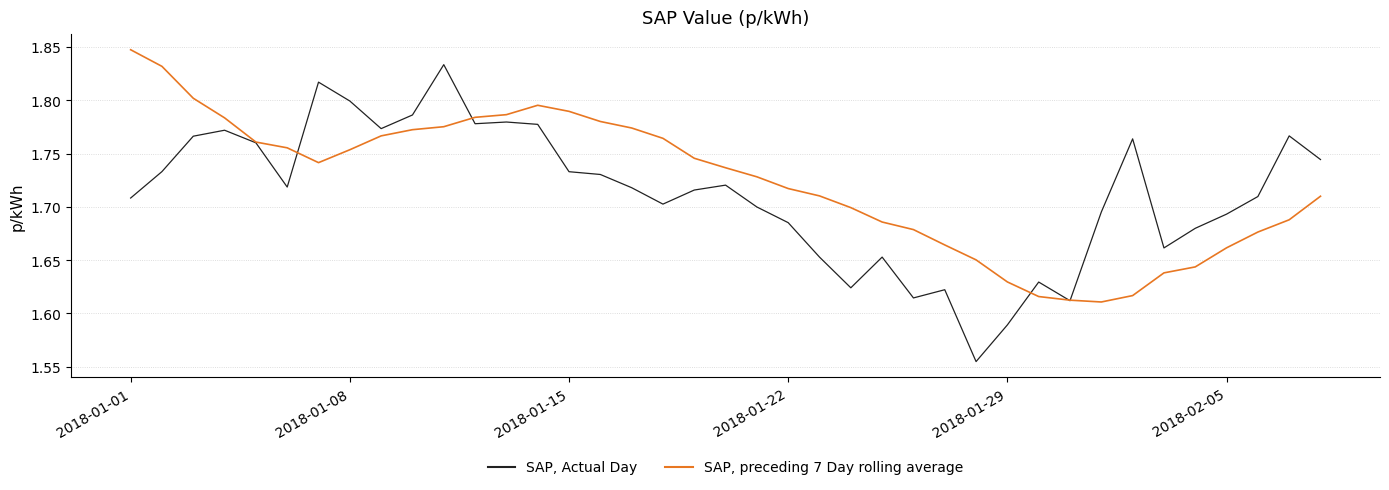

Which series has the widest spread of values?

SAP, Actual Day